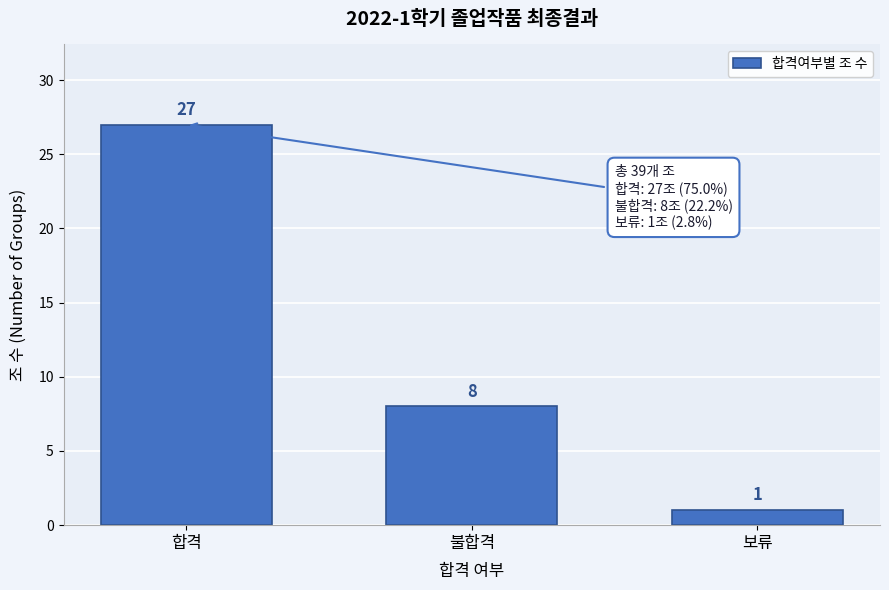

Reading left to right, transcribe all the data shown in this chart.

27	8	1